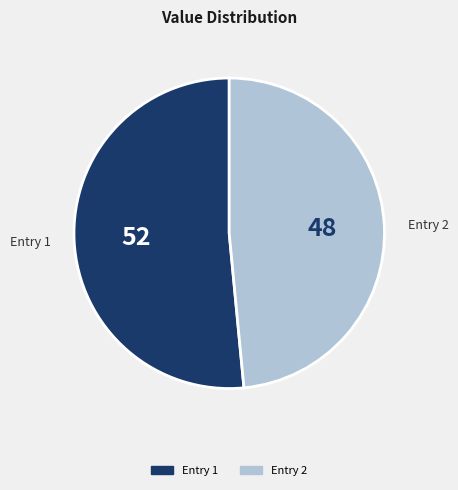

Does any single category account for the majority?

Yes